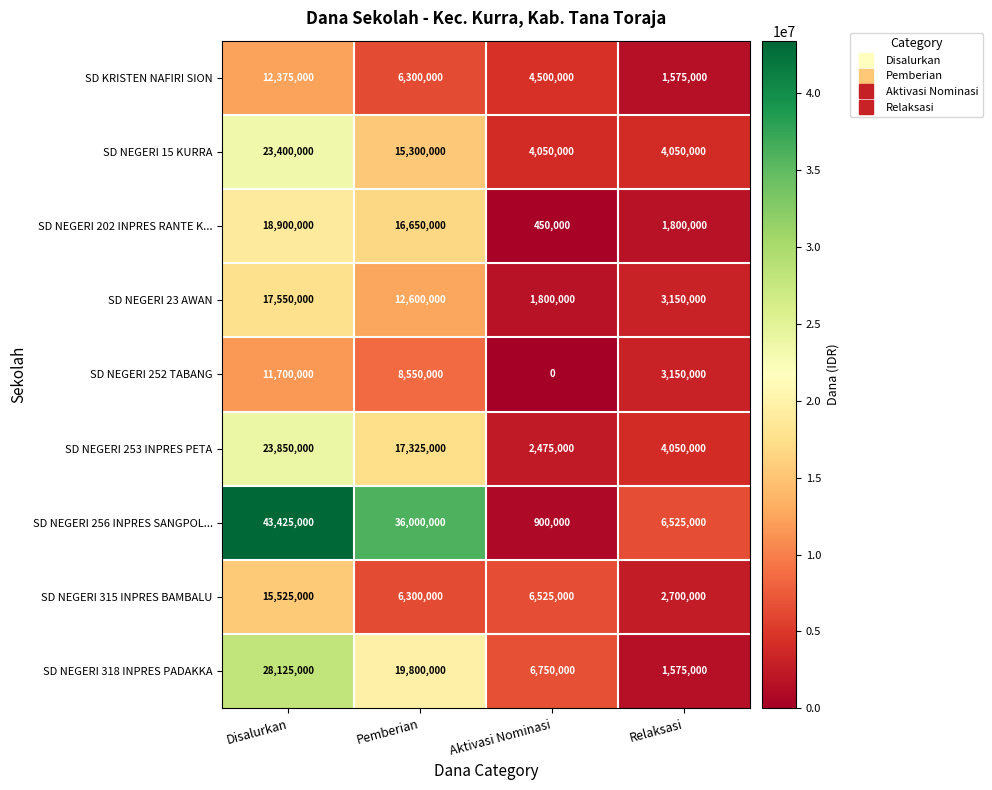

What is the difference between the maximum and minimum values in the SD NEGERI 256 INPRES SANGPOL... series?

42525000